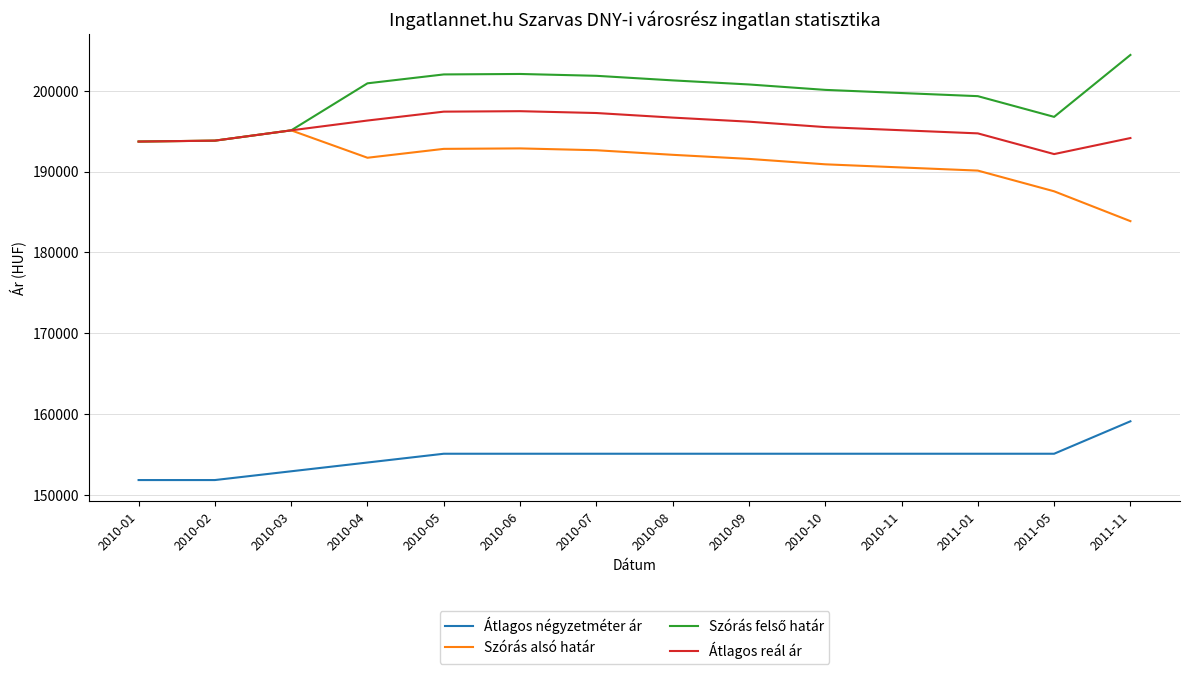

What is the spread (max minus min) of values at 2010-09?

45702